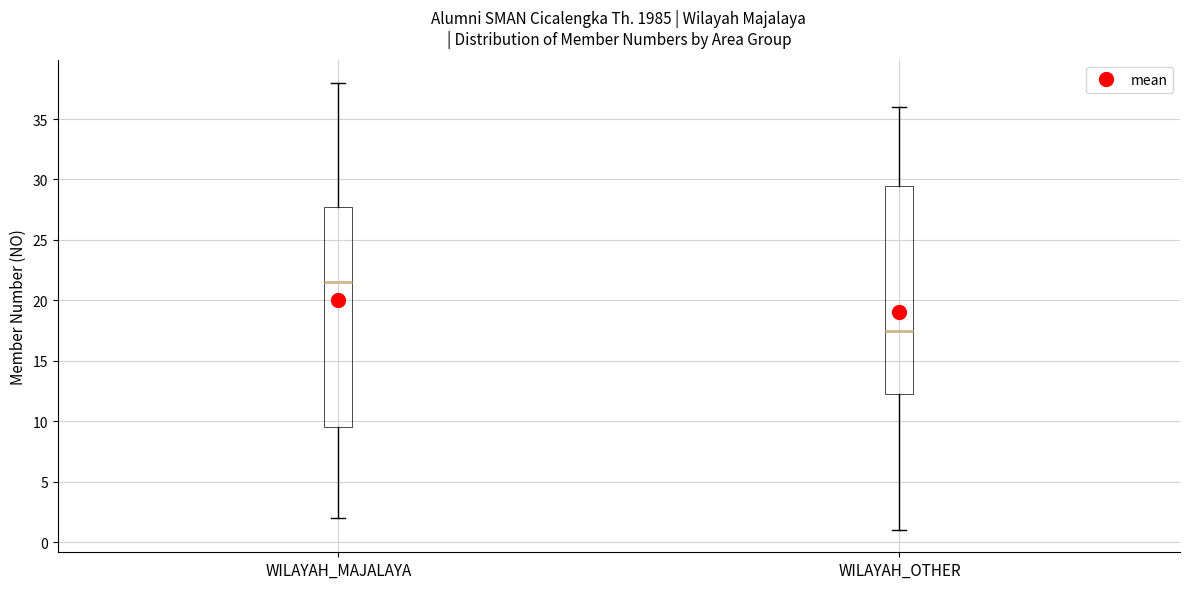

Where is the lower edge of the box for WILAYAH_OTHER on the y-axis? The values are not printed on the chart, so give them approximately, as read against the axis.

12.5